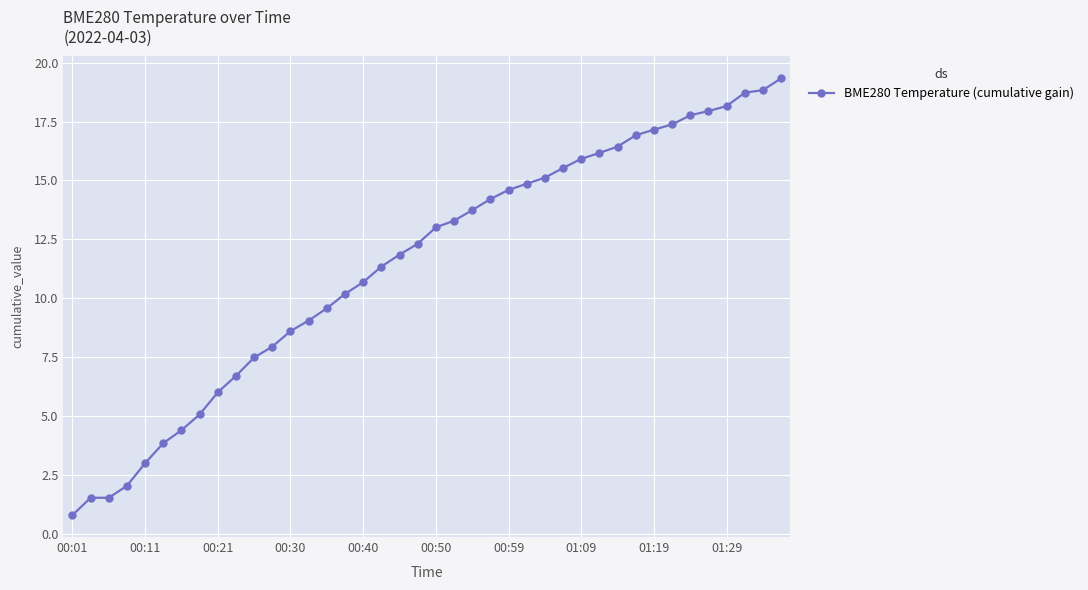

What is the difference between the maximum and second lowest values?

17.8